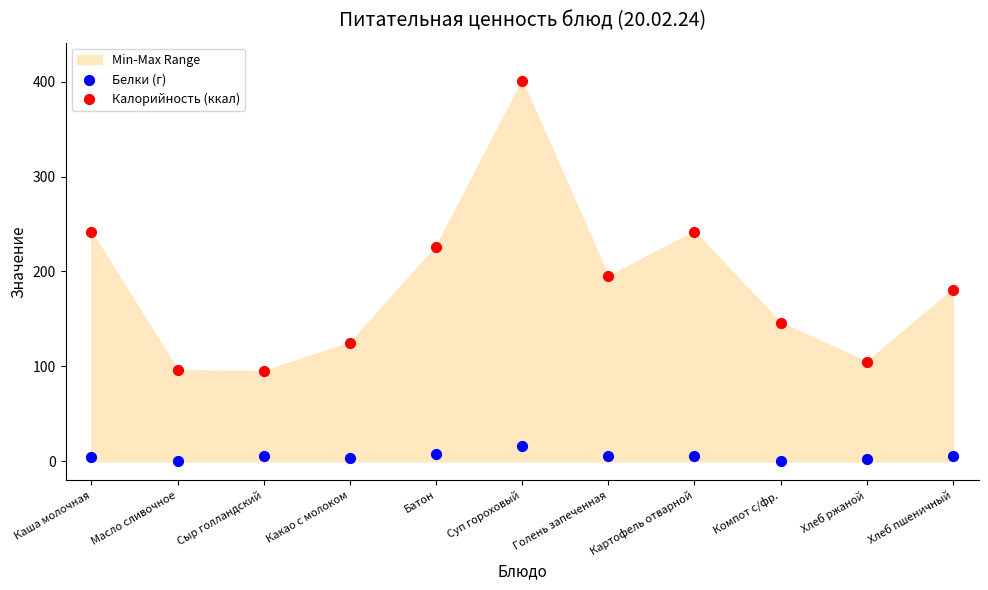

Which series contains the lowest Y value?

Белки (г)